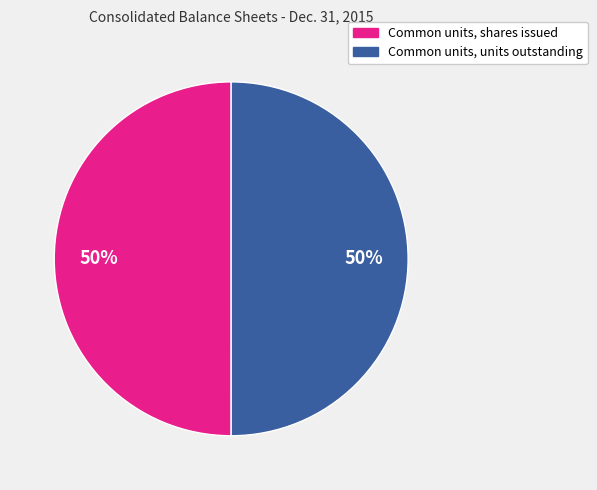

How many segments does this pie chart have?

2